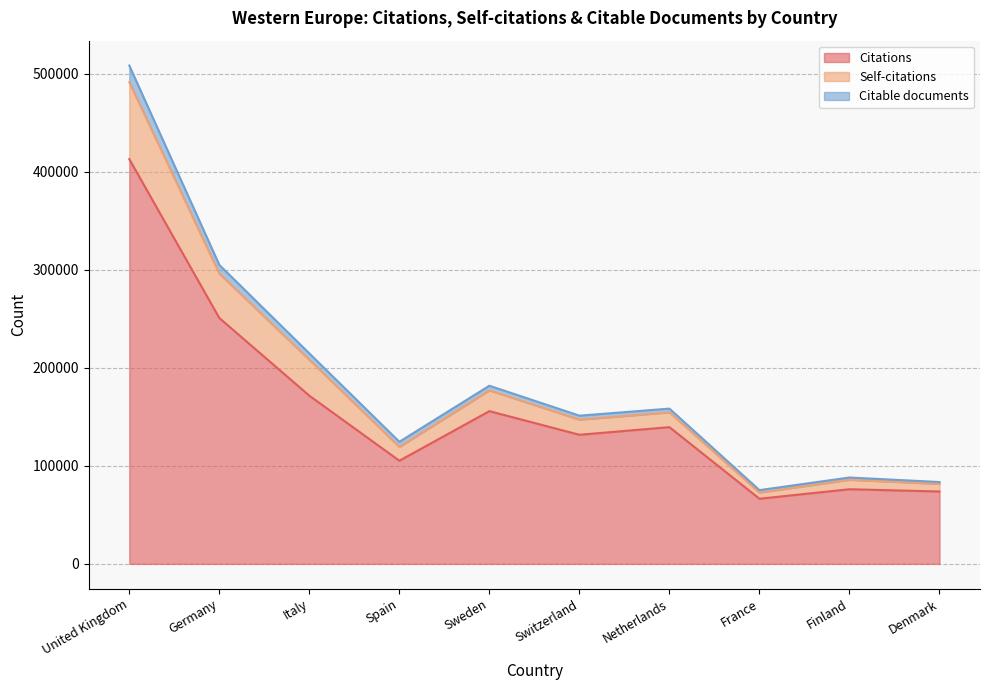

How many interior local peaks does the Citations series have?

3